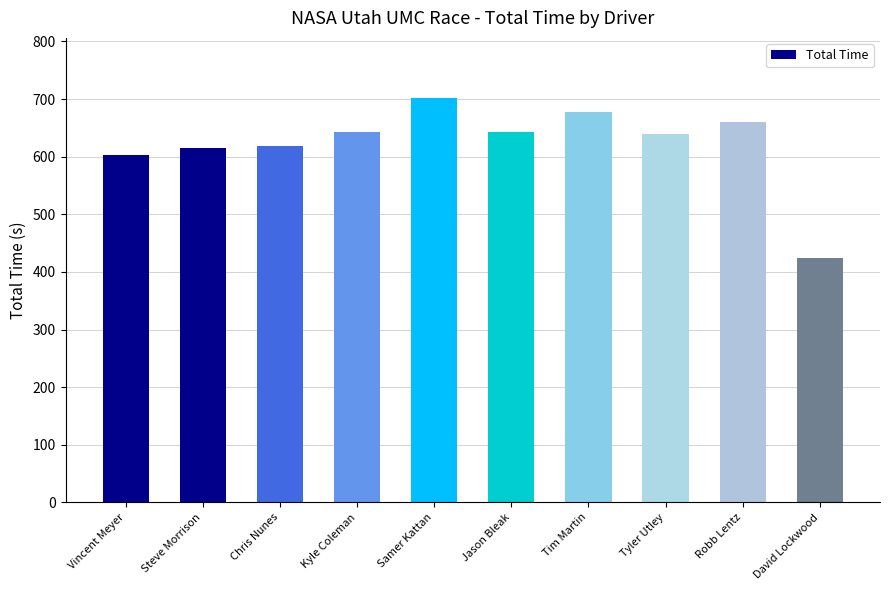

Reading left to right, extract all data points from this chart.

Vincent Meyer=602.5	Steve Morrison=614.3	Chris Nunes=618.5	Kyle Coleman=643.2	Samer Kattan=701.1	Jason Bleak=643.2	Tim Martin=678.0	Tyler Utley=638.9	Robb Lentz=660.2	David Lockwood=423.9